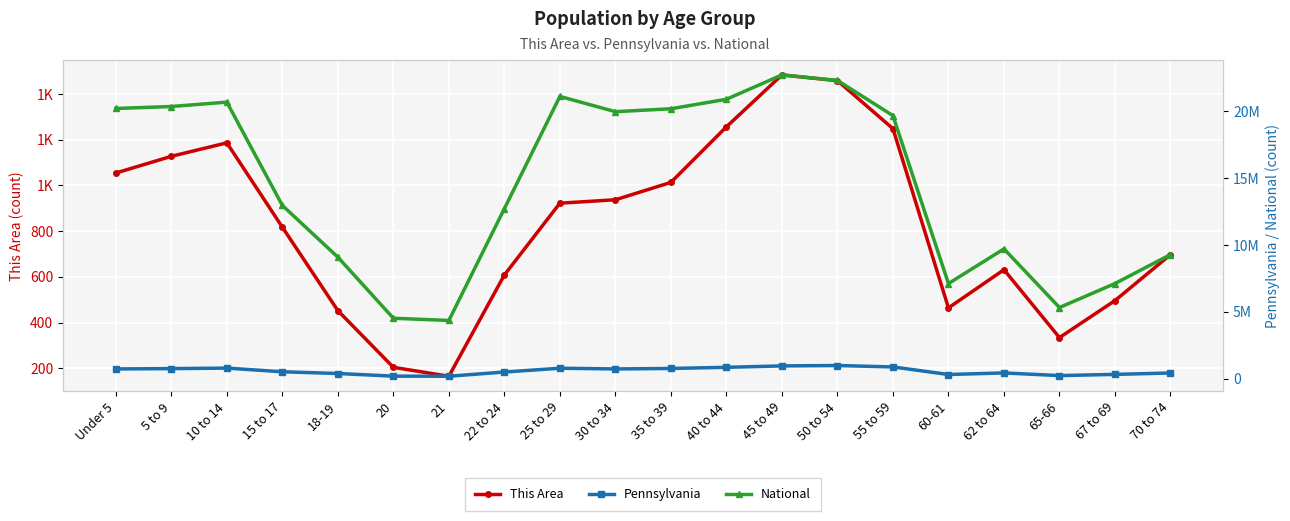

True or false: National has more than 2 points higher than both neighbors.

True